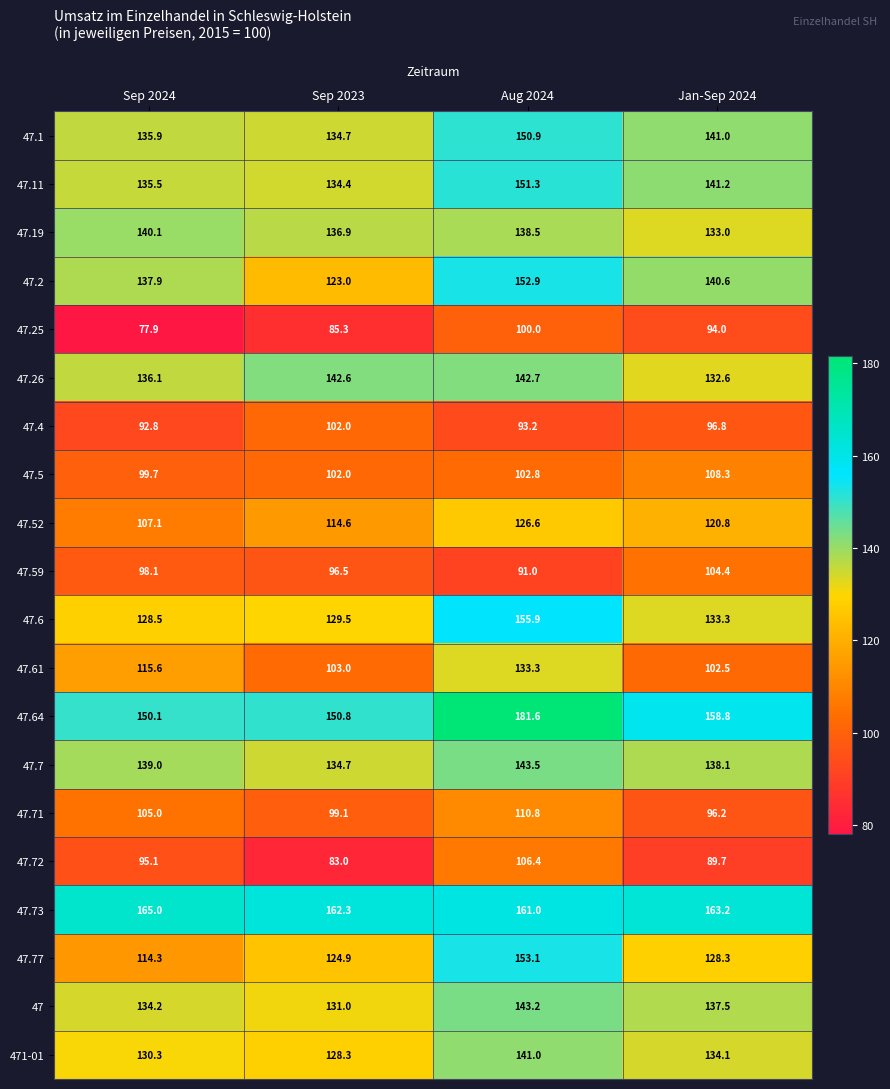

What is the maximum value shown in the chart?

181.6